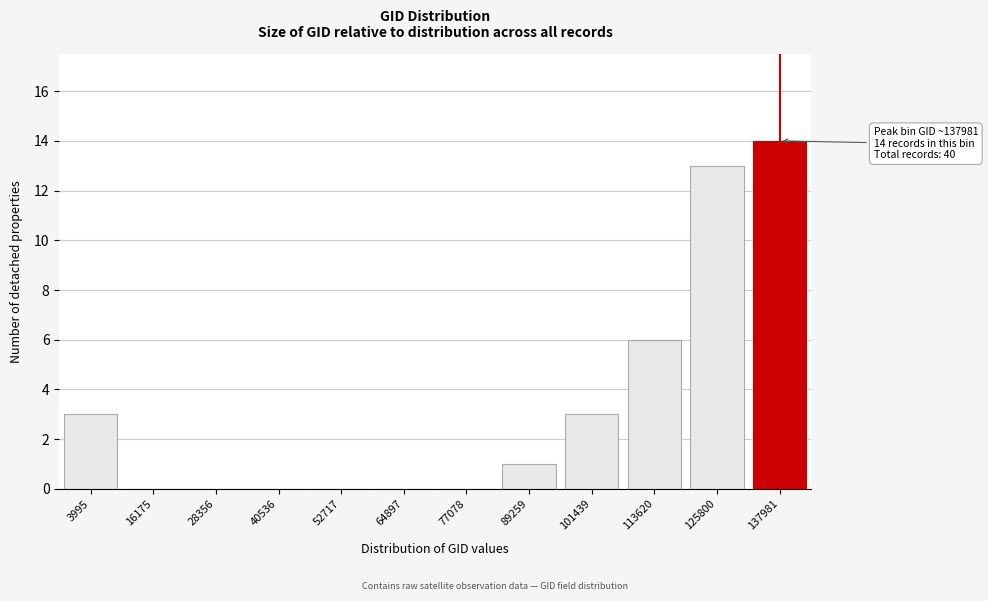

Reading left to right, what are all the values shown in this chart?

3995=3	16175=0	28356=0	40536=0	52717=0	64897=0	77078=0	89259=1	101439=3	113620=6	125800=13	137981=14